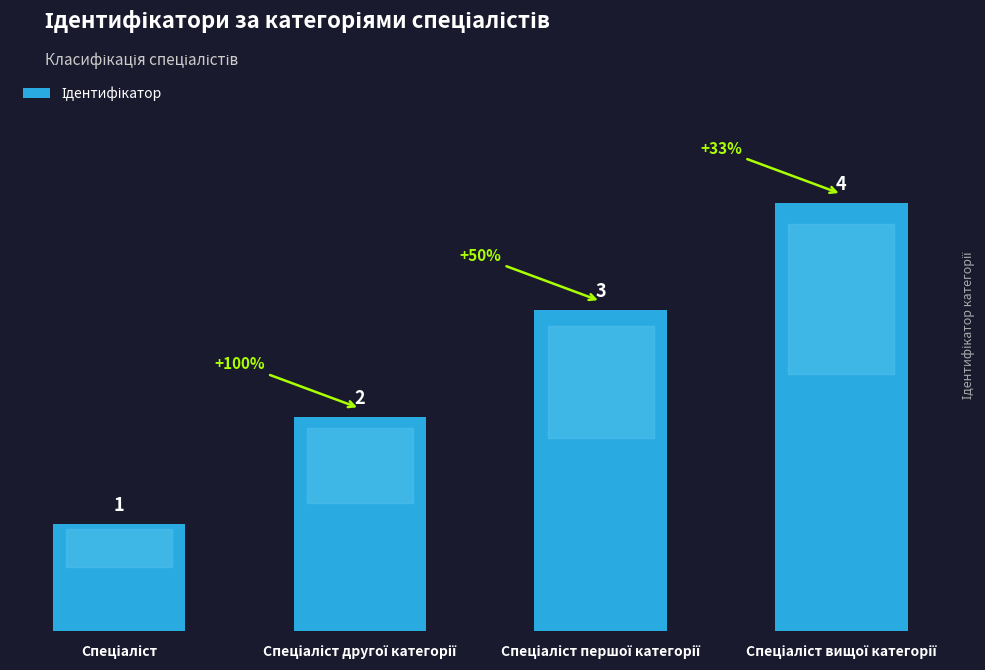

What is the sum of all values?

10